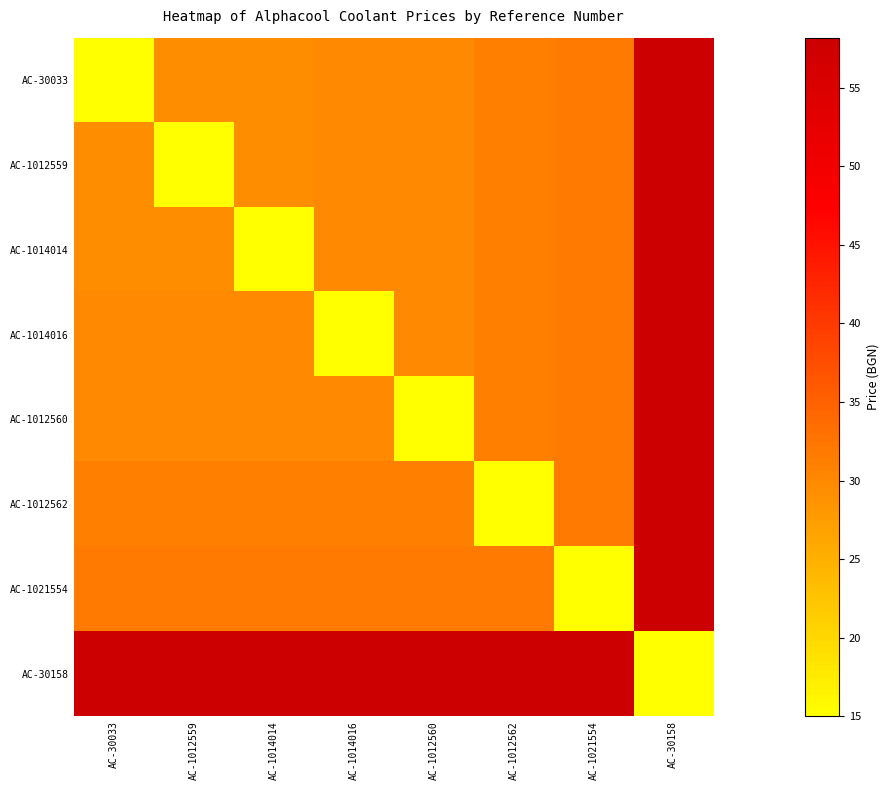

What is the smallest value displayed?

15.0